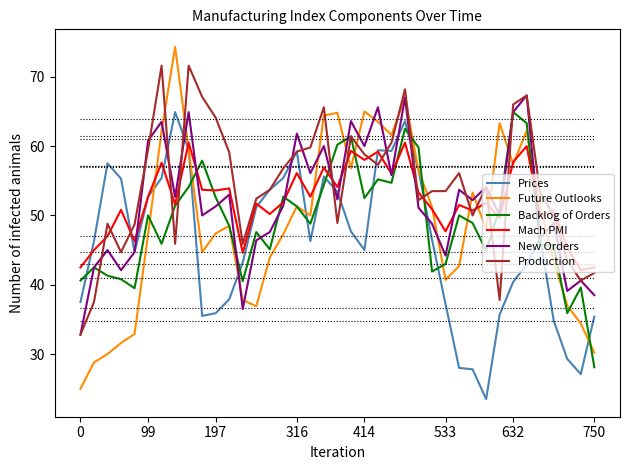

How many series are shown in this chart?

6